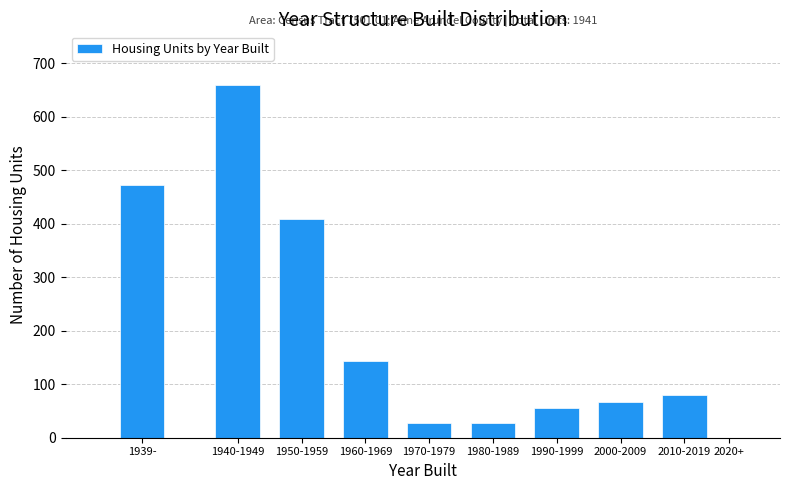

Reading left to right, transcribe all the data shown in this chart.

1939-=472	1940-1949=660	1950-1959=408	1960-1969=144	1970-1979=28	1980-1989=28	1990-1999=55	2000-2009=67	2010-2019=79	2020+=0